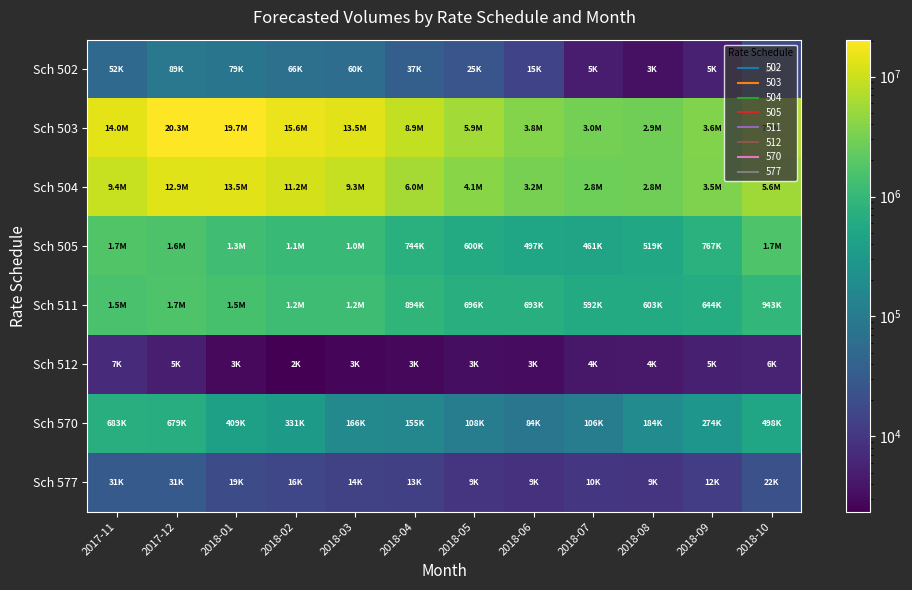

Reading right to left, what are all the values shown in this chart?

Sch 502: 2018-10=18354	2018-09=5318	2018-08=3486	2018-07=4801	2018-06=14639	2018-05=25419	2018-04=37011	2018-03=60396	2018-02=66342	2018-01=79001	2017-12=89454	2017-11=51607
Sch 503: 2018-10=7050156	2018-09=3626816	2018-08=2897395	2018-07=3037431	2018-06=3762618	2018-05=5856594	2018-04=8886153	2018-03=13473935	2018-02=15633323	2018-01=19731772	2017-12=20326056	2017-11=14023327
Sch 504: 2018-10=5596030	2018-09=3489780	2018-08=2815843	2018-07=2758968	2018-06=3162561	2018-05=4126238	2018-04=5987290	2018-03=9308231	2018-02=11215085	2018-01=13503344	2017-12=12935774	2017-11=9401502
Sch 505: 2018-10=1684888	2018-09=766876	2018-08=518728	2018-07=460501	2018-06=496982	2018-05=599618	2018-04=744409	2018-03=1045964	2018-02=1104424	2018-01=1275602	2017-12=1636296	2017-11=1734026
Sch 511: 2018-10=942757	2018-09=643921	2018-08=603215	2018-07=591807	2018-06=693379	2018-05=695546	2018-04=893562	2018-03=1213094	2018-02=1217117	2018-01=1460062	2017-12=1654138	2017-11=1512463
Sch 512: 2018-10=5887	2018-09=5235	2018-08=4379	2018-07=4224	2018-06=3186	2018-05=3253	2018-04=2863	2018-03=2679	2018-02=2354	2018-01=2925	2017-12=5049	2017-11=7011
Sch 570: 2018-10=497906	2018-09=273508	2018-08=184190	2018-07=105799	2018-06=83524	2018-05=107752	2018-04=155259	2018-03=165790	2018-02=331233	2018-01=409139	2017-12=678705	2017-11=682744
Sch 577: 2018-10=22476	2018-09=12266	2018-08=9161	2018-07=9845	2018-06=8505	2018-05=9404	2018-04=13058	2018-03=13628	2018-02=15942	2018-01=19188	2017-12=30773	2017-11=30677